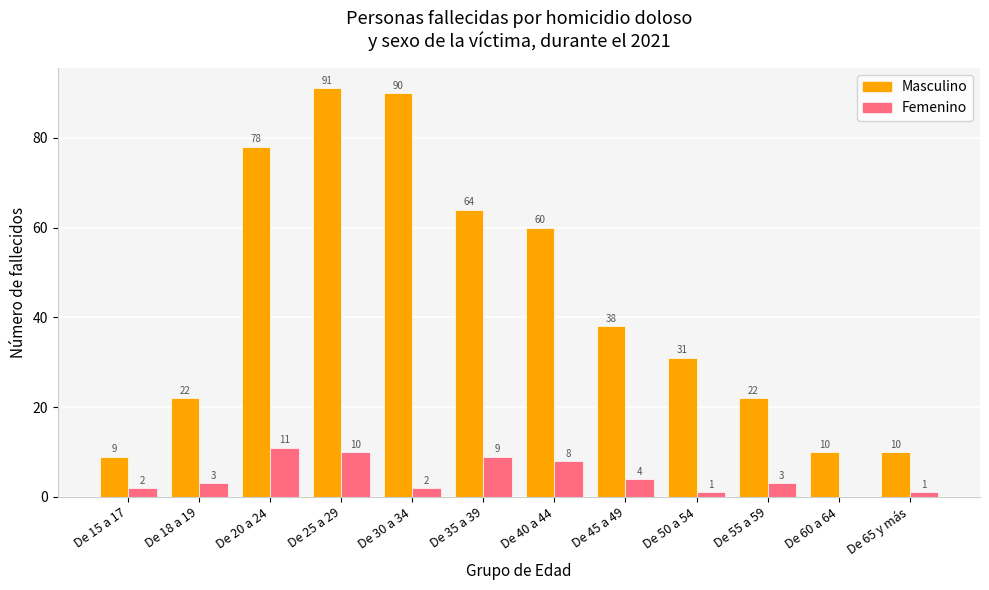

Where is Masculino nearest to the value 50?

De 40 a 44